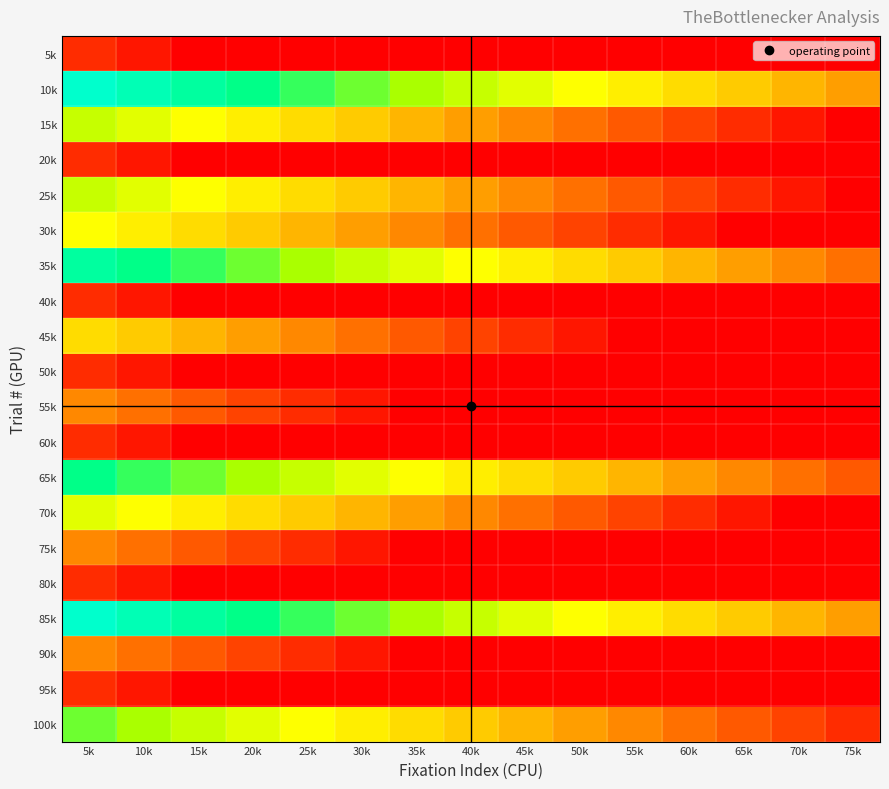

At how many categories does at least one series exceed 32?

15